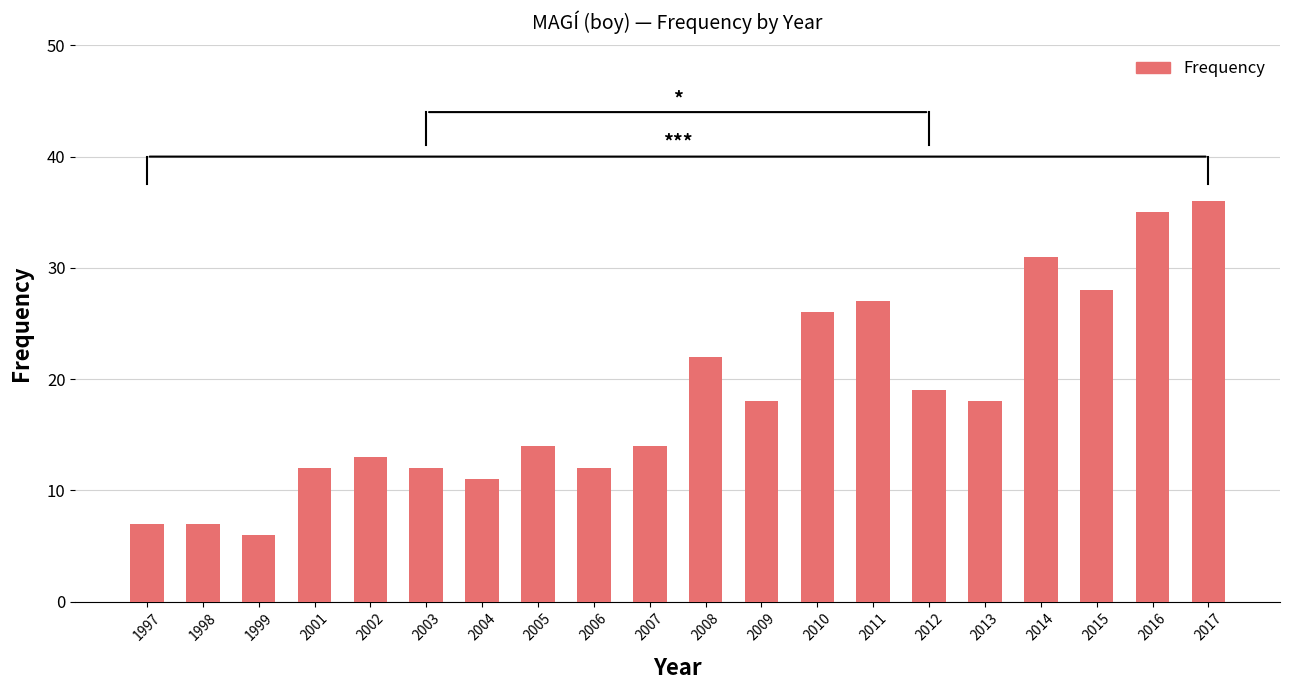

What is the ratio of the value at 2015 to the value at 1999?

4.7